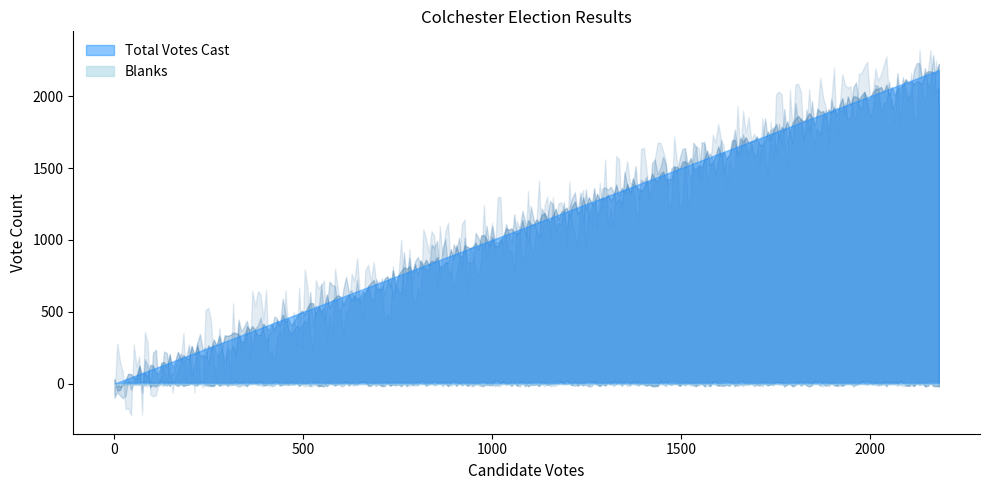

True or false: Total Votes Cast and Blanks cross at least once.

False